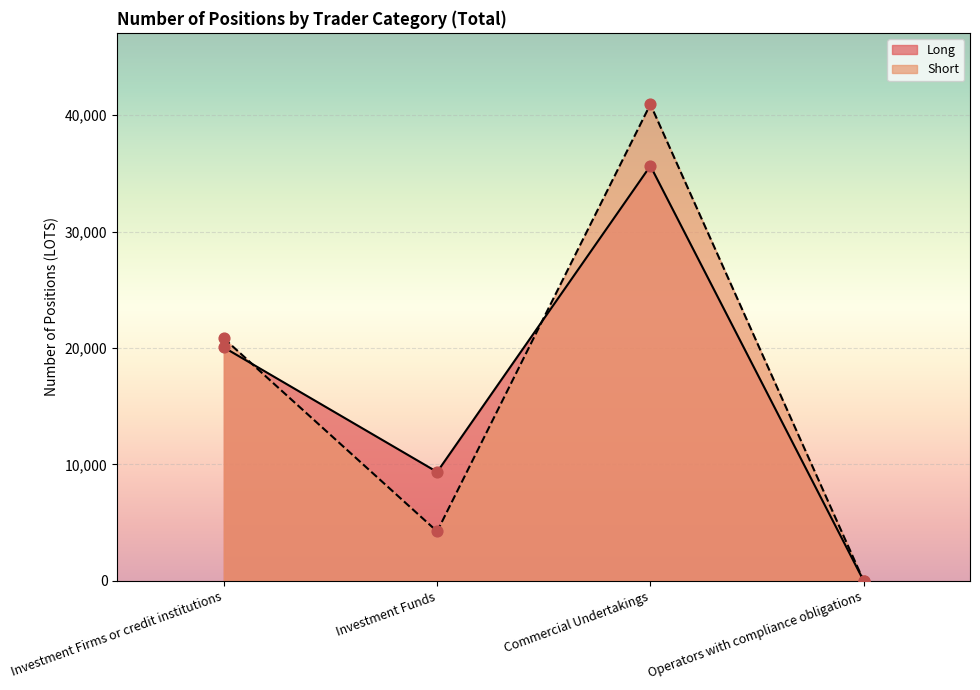

Which series reaches the maximum Y coordinate?

Short